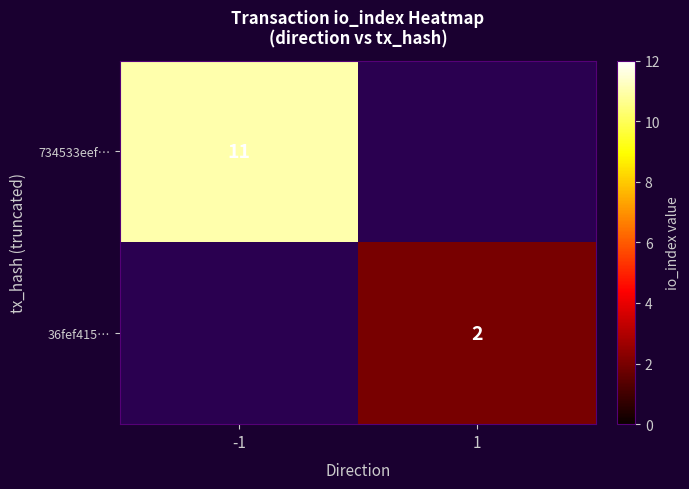

The value of 36fef415… at 1 is 2. True or false?

True